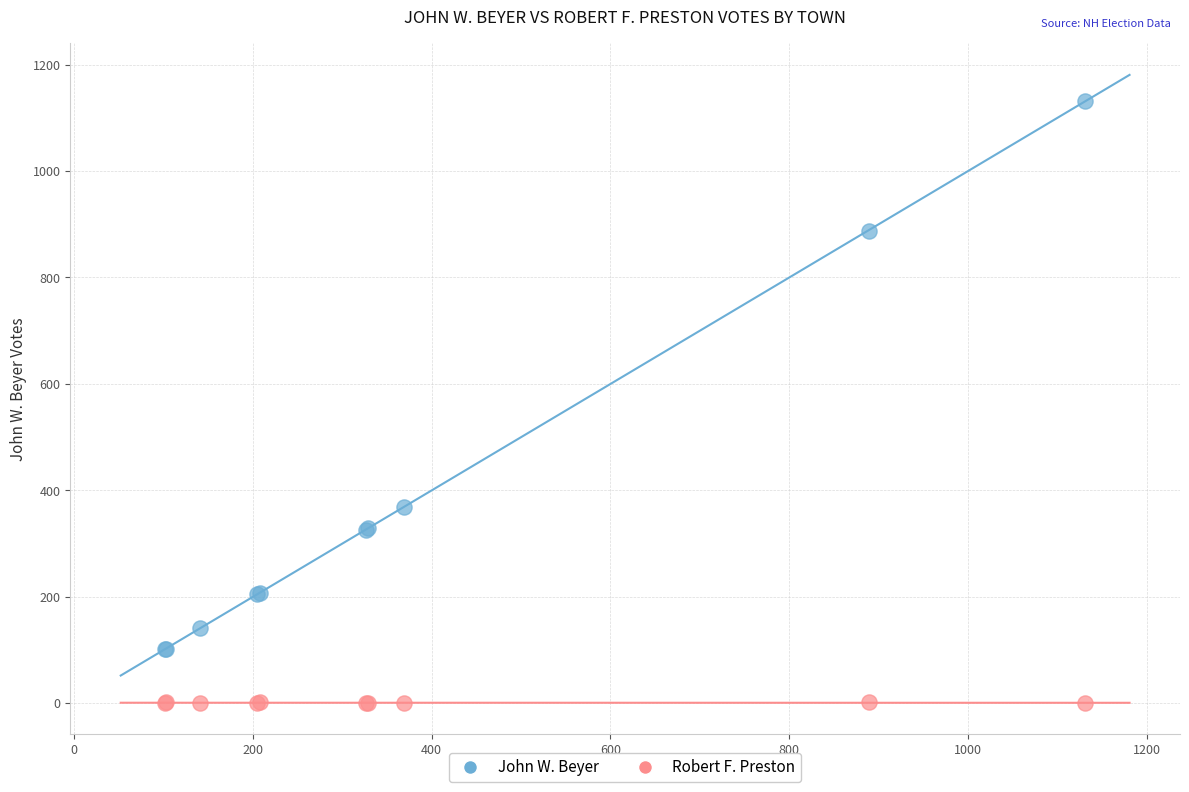

What are all the series names shown in the legend?

John W. Beyer, Robert F. Preston